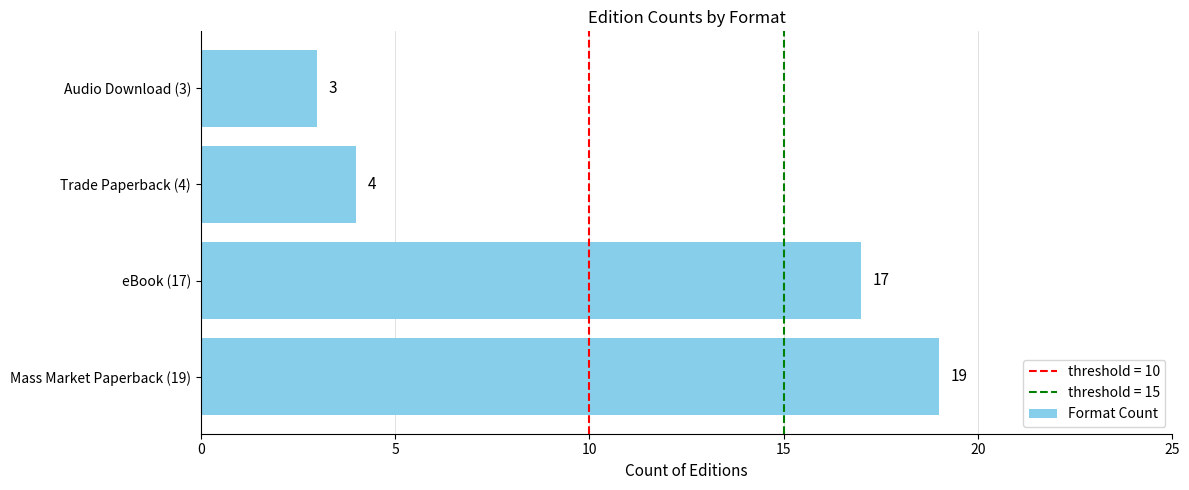

List the labels in order of value, largest first.

Mass Market Paperback (19), eBook (17), Trade Paperback (4), Audio Download (3)